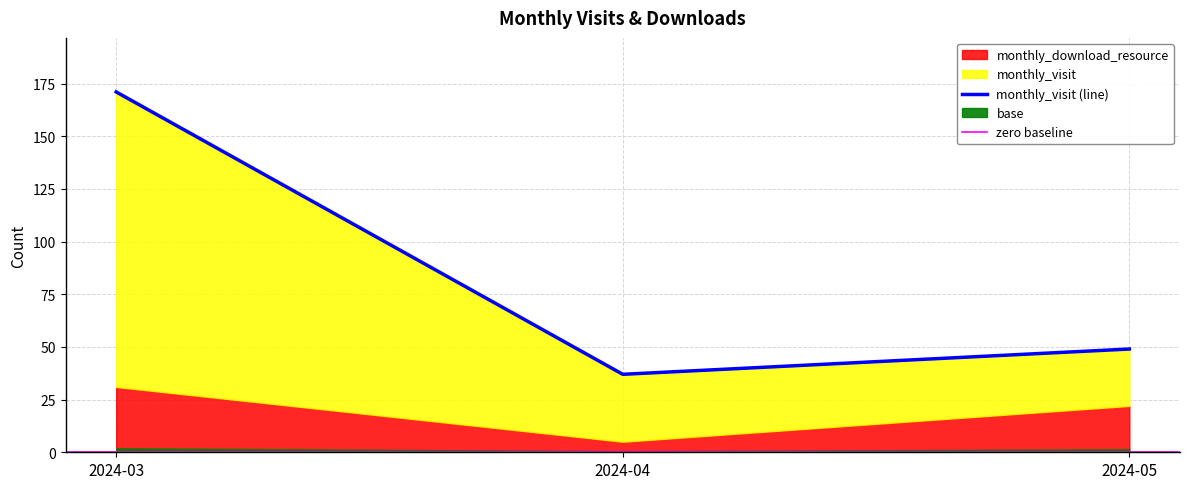

What is the sum of the values at 2024-05 and 2024-04?

86